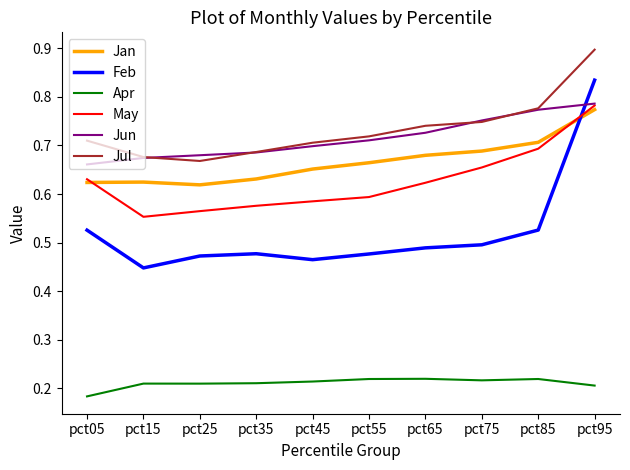

At which category is the sum across all series the highest?

pct95